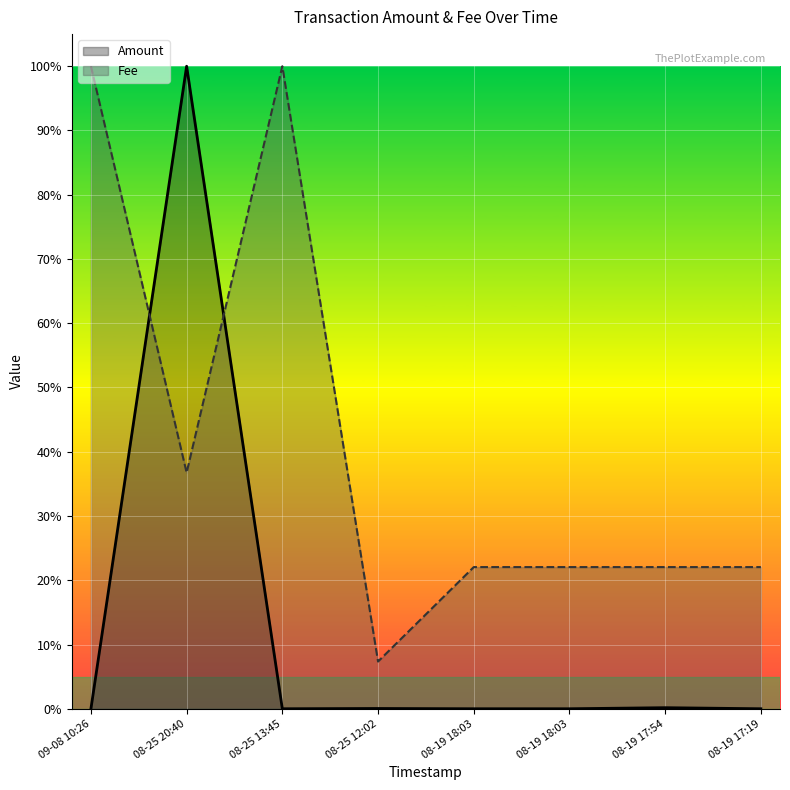

Where is the first local minimum for Amount?

08-25 13:45